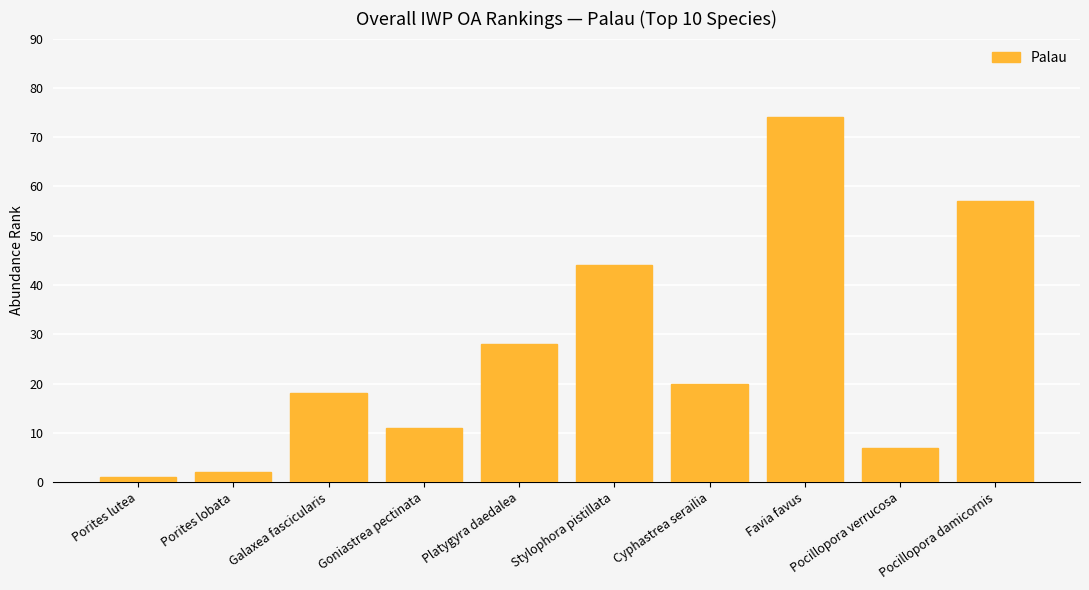

Approximately how many times larger is the value at Favia favus compared to Galaxea fascicularis?

4.1